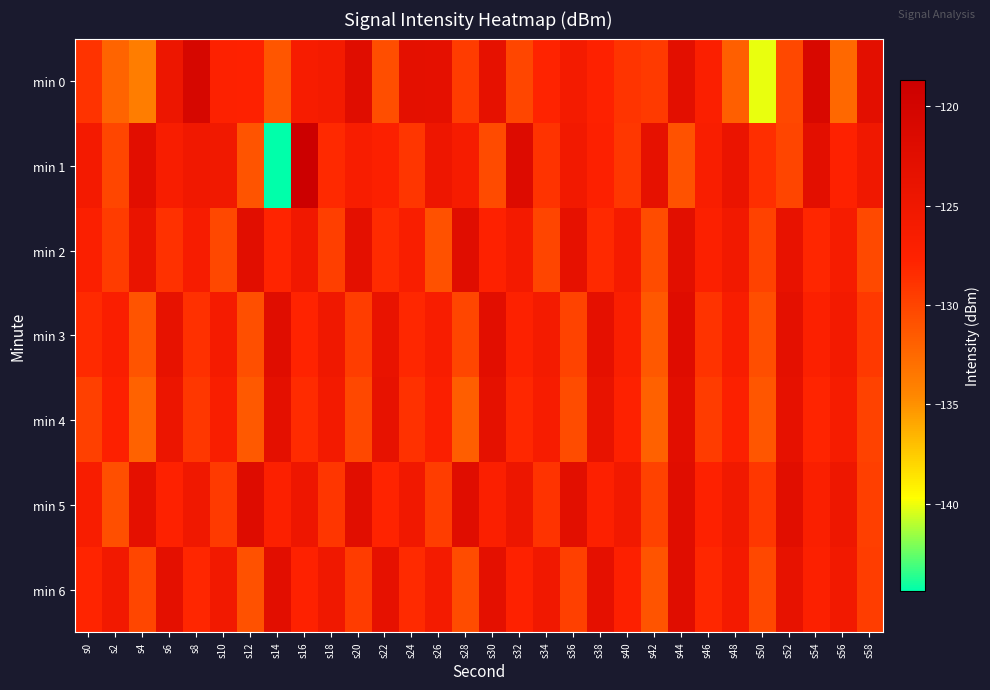

What is the total value across all series at s12?

-896.6